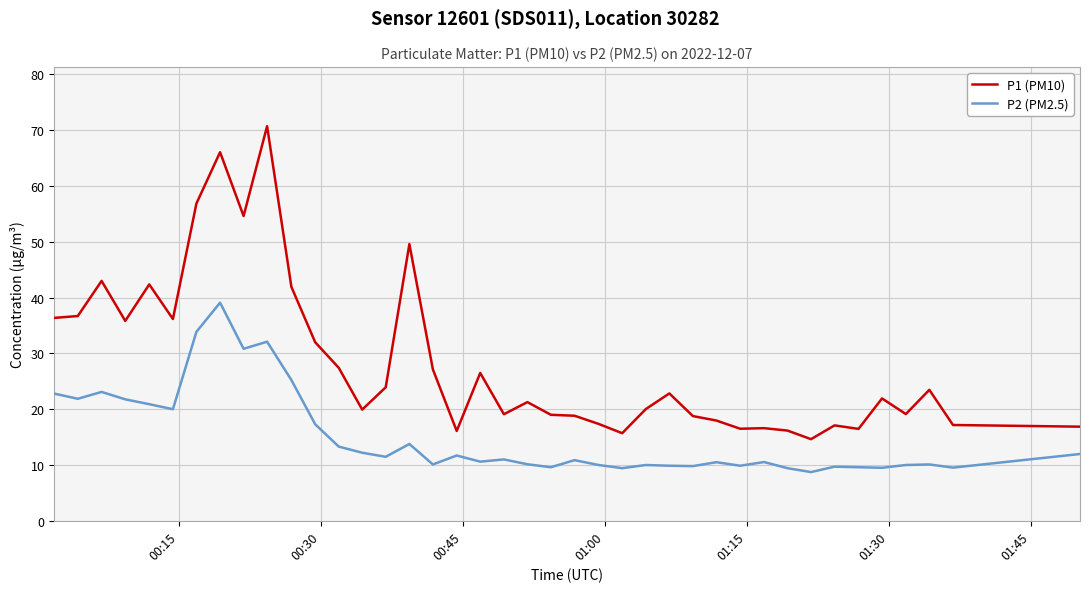

List the series in order of their overall mean, lowest first.

P2 (PM2.5), P1 (PM10)